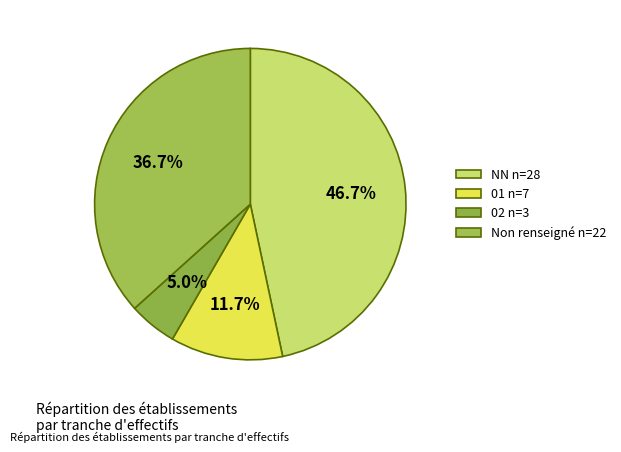

Combined, what portion of the pie is  and NN?

83.3%